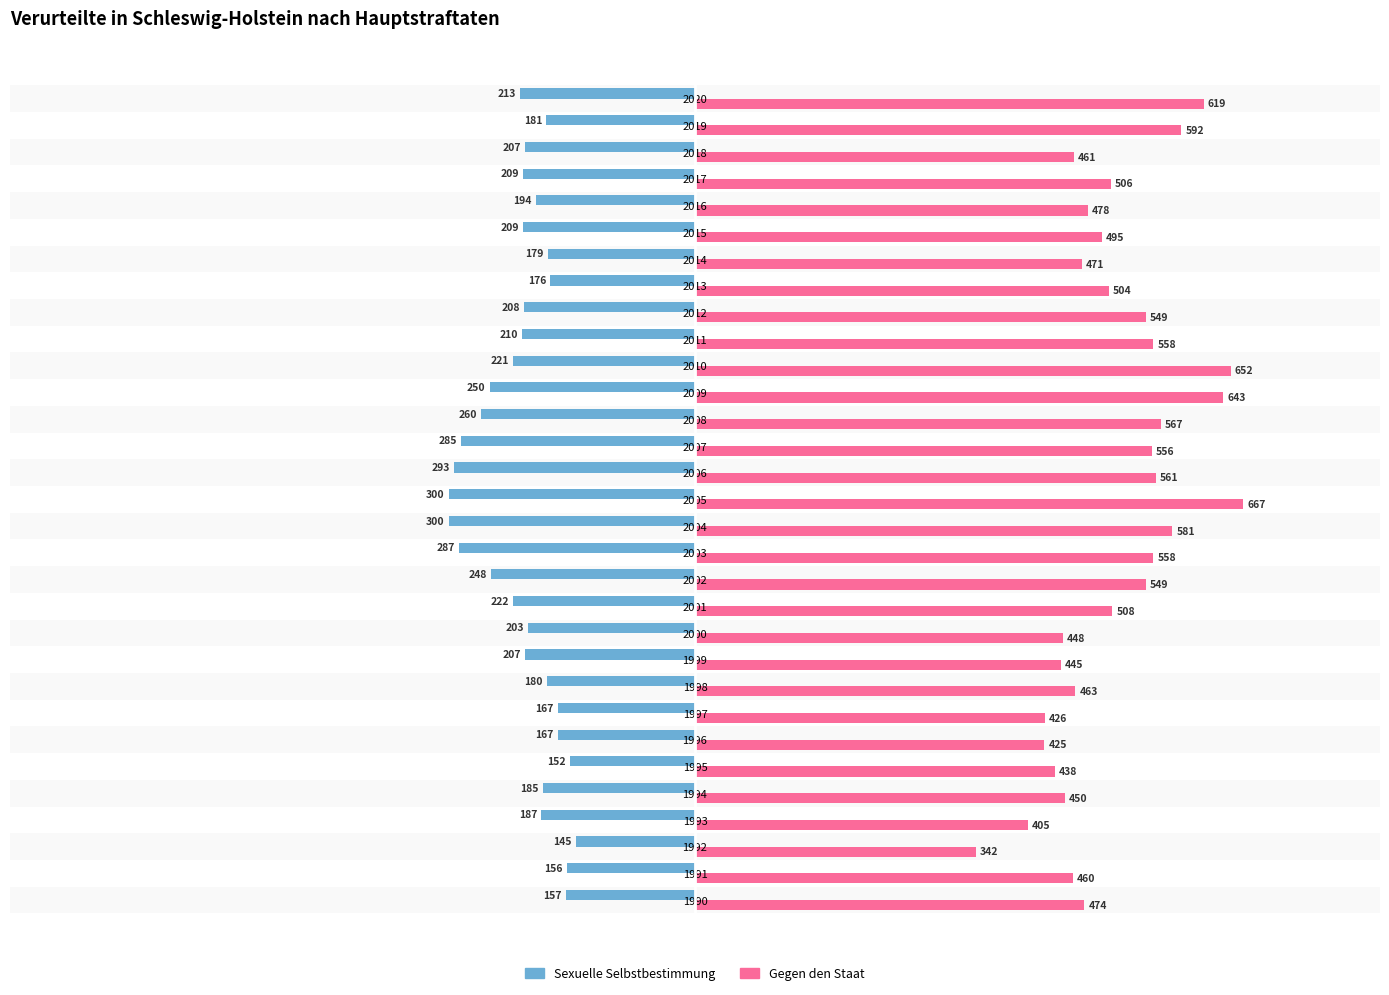

What is the spread (max minus min) of values at 2015?

704